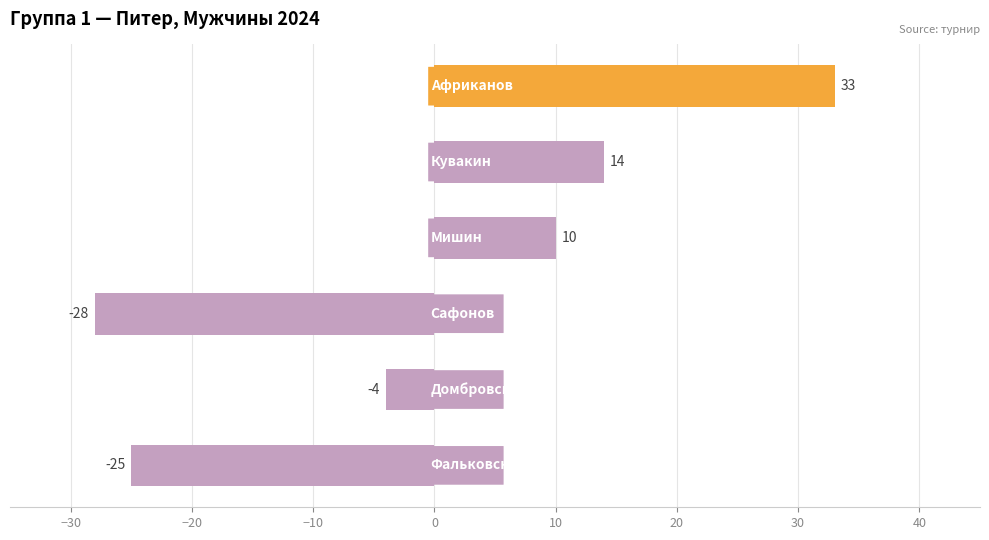

What is the difference between the second highest and minimum values?

42